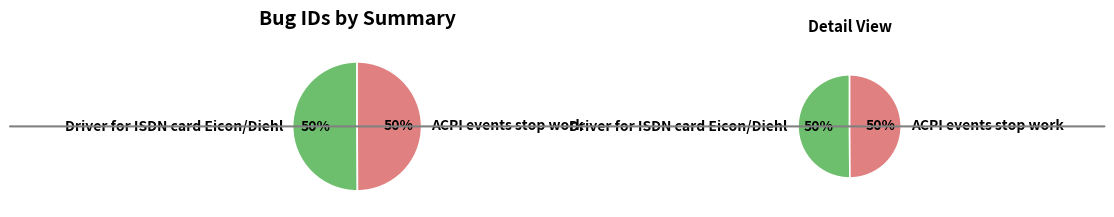

What is the total percentage of ACPI events stop work and Driver for ISDN card Eicon/Diehl?

100.0%